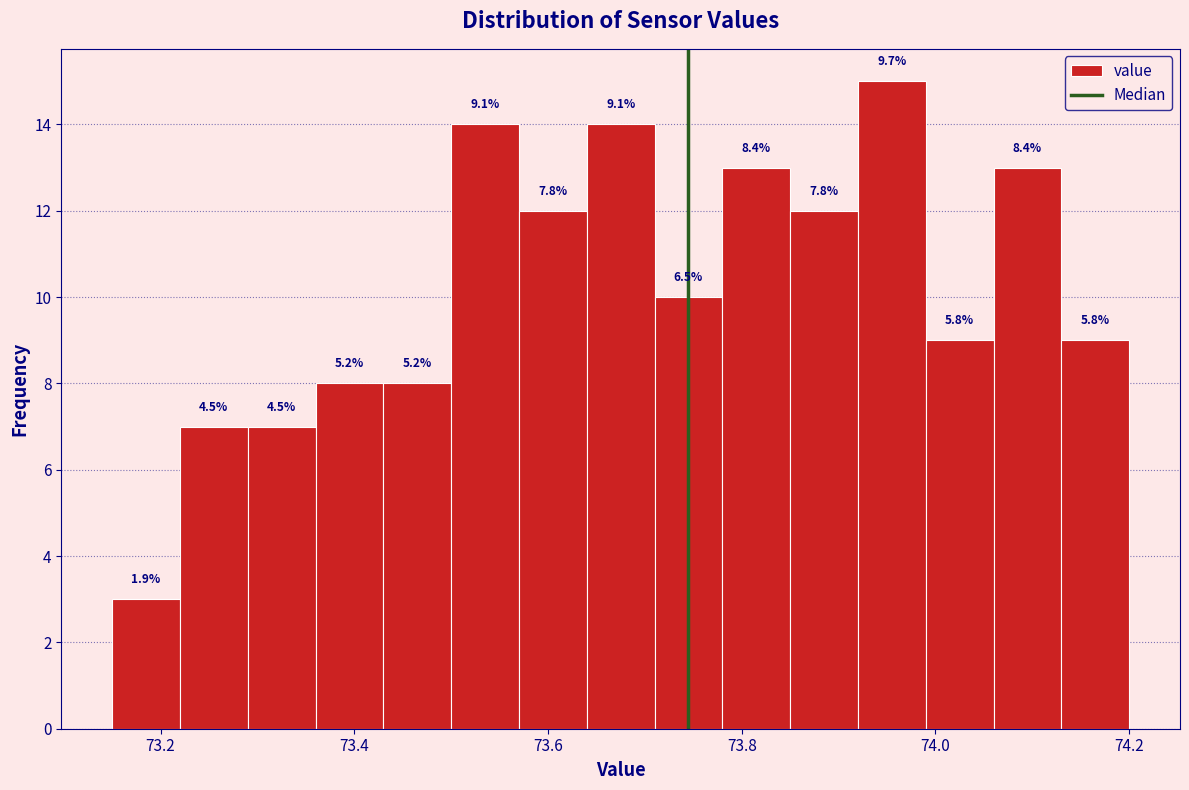

Read against the x-axis, roughly where is the centre of the tallest bar?

73.96